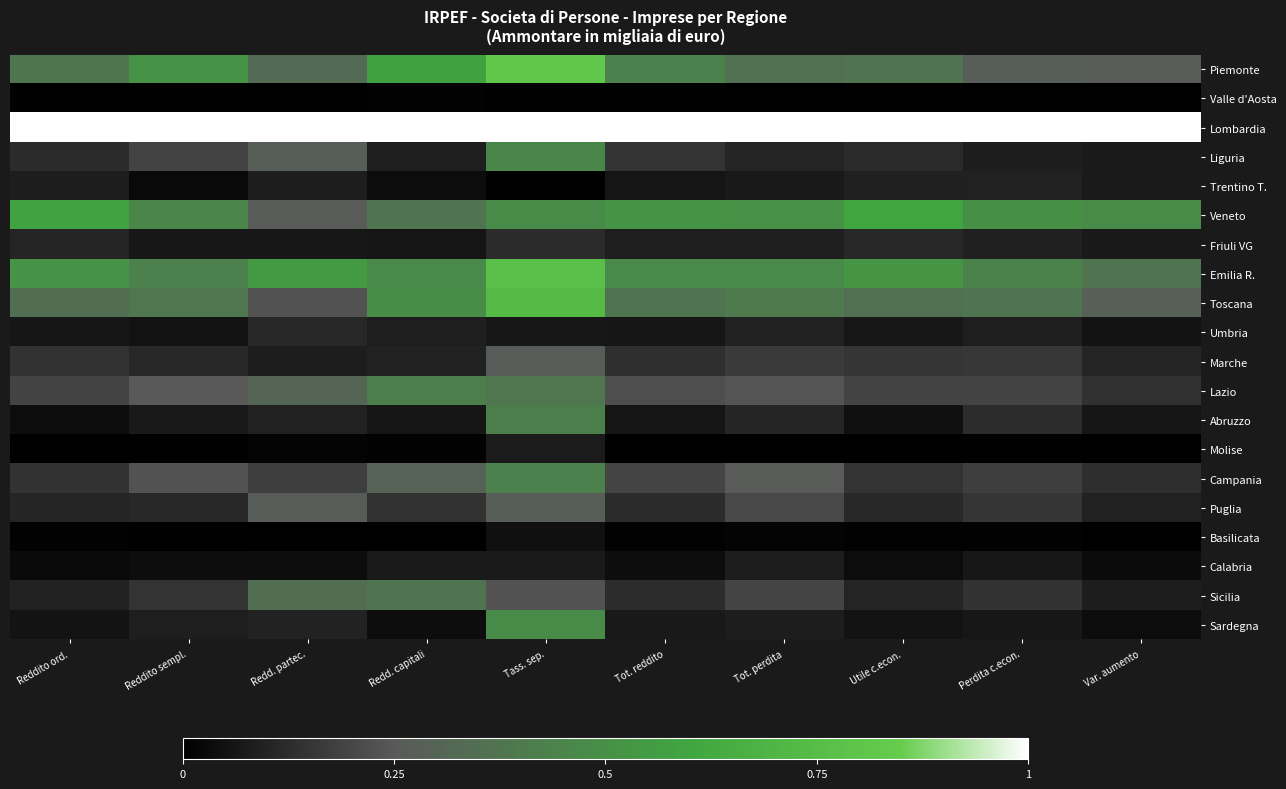

How many data points does each series have?

10